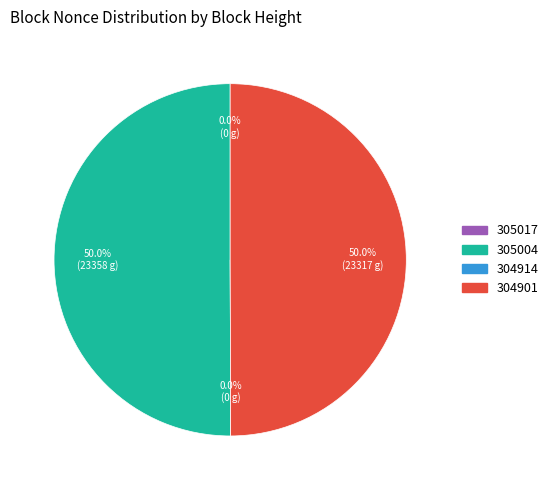

Which category accounts for the majority?

305004